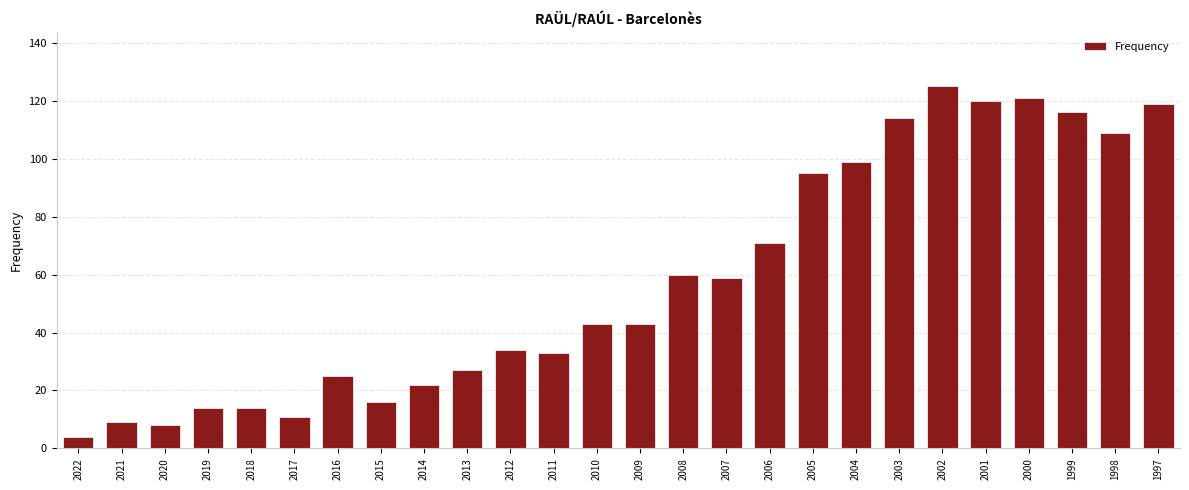

What is the ratio of the value at 1998 to the value at 2012?

3.2